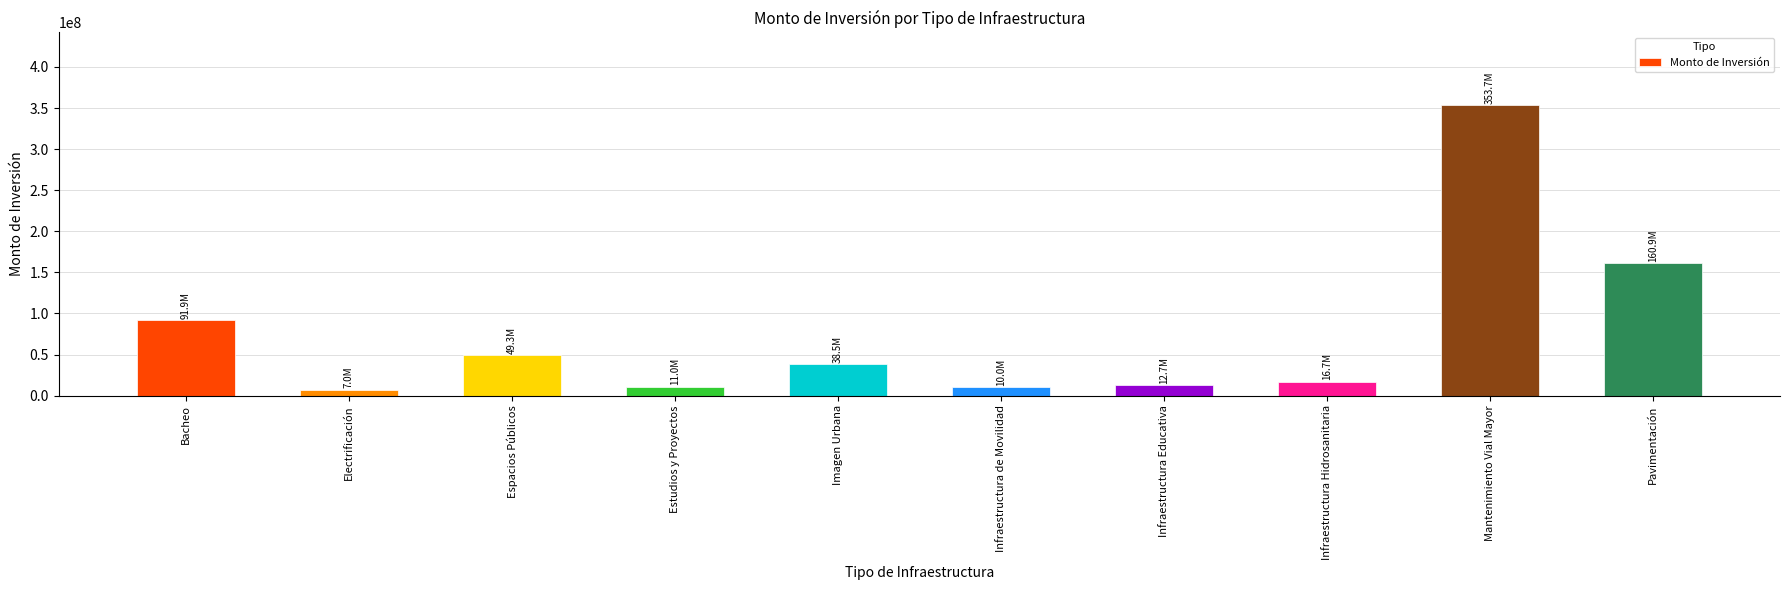

At which label does the data first exceed 38473482?

Bacheo